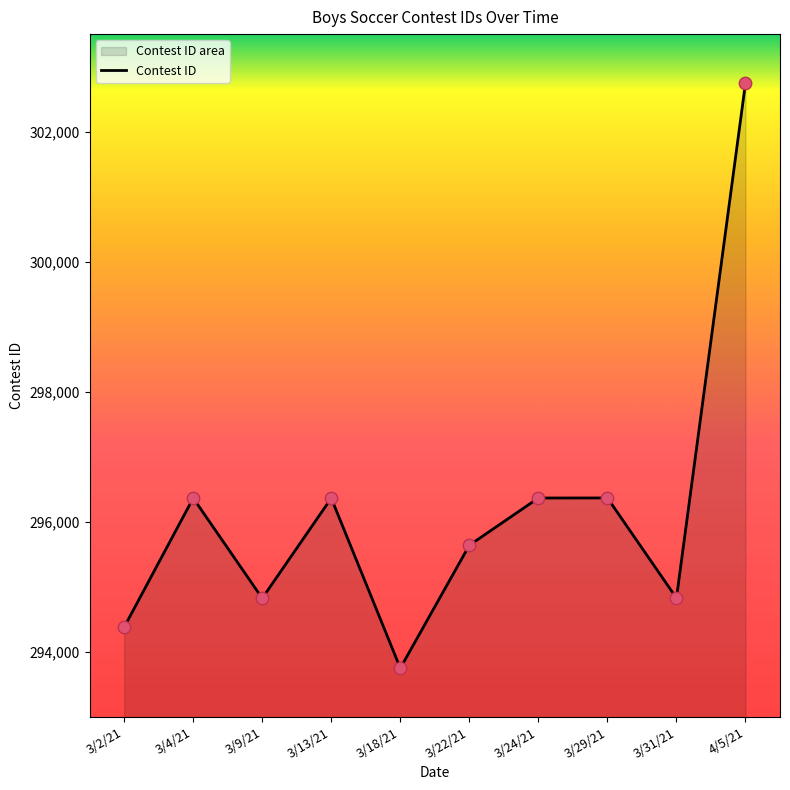

Approximately how many times larger is the value at 3/18/21 compared to 3/31/21?

1.0